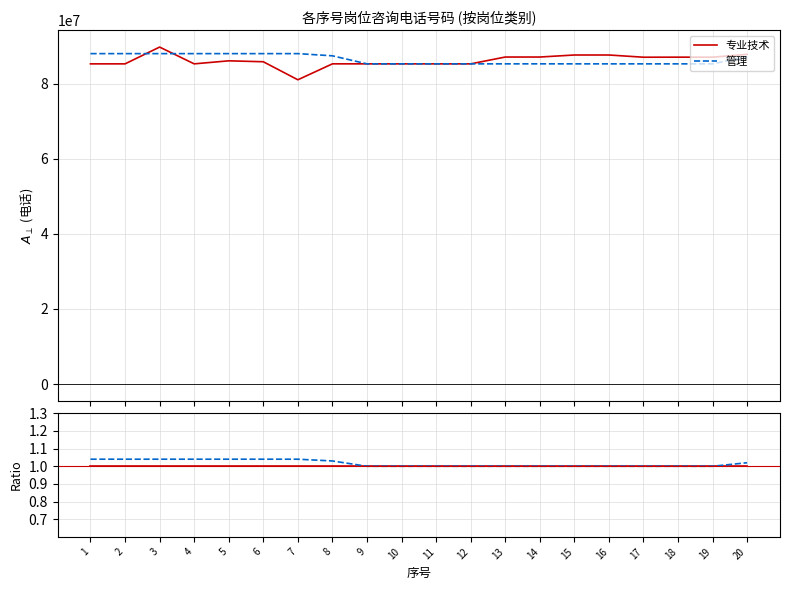

List the series in order of their overall mean, lowest first.

专业技术, 管理